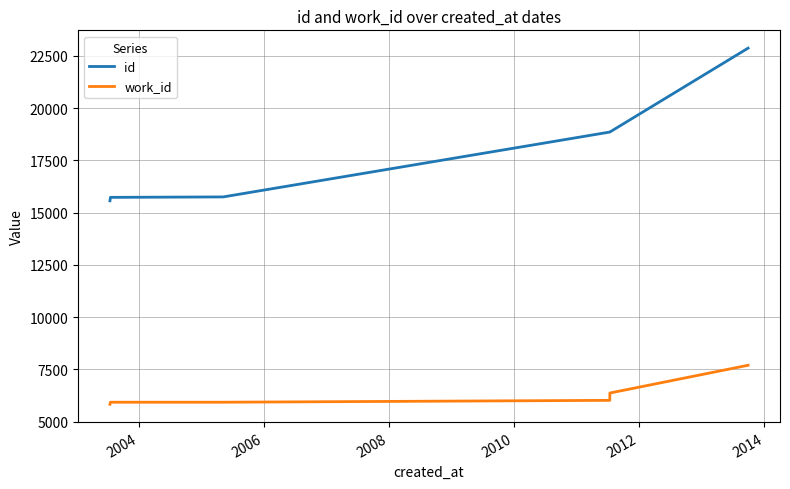

Rank the series at 2012 from highest to lowest value.

id, work_id